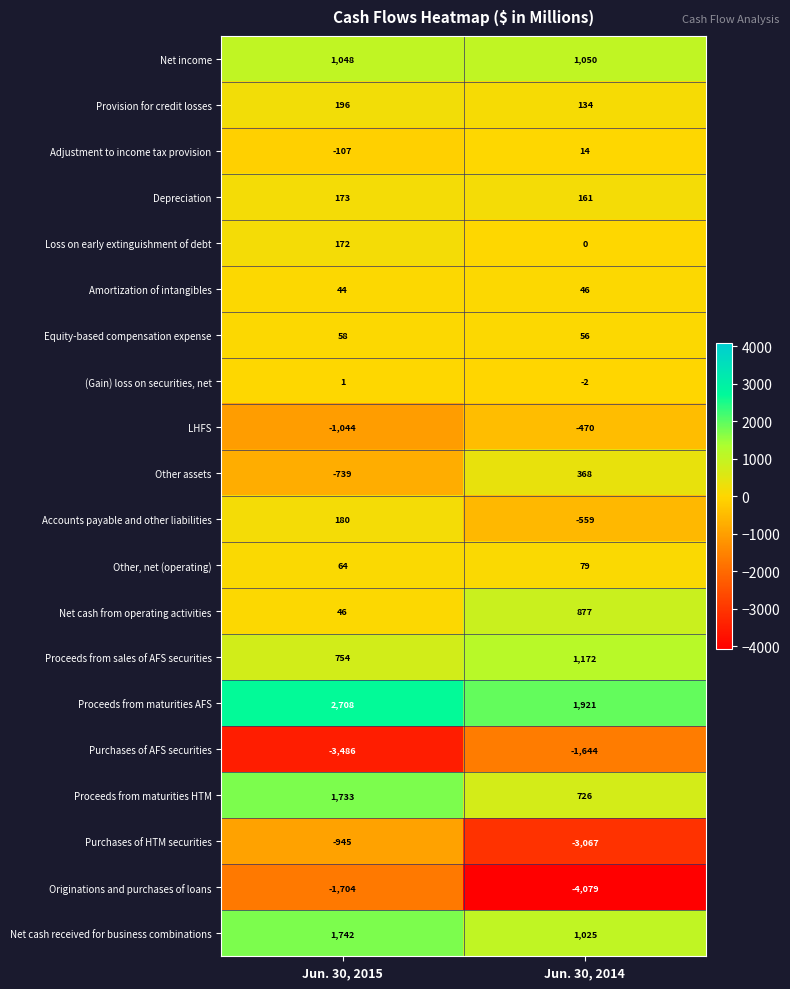

Which series has the largest total across all categories?

Proceeds from maturities AFS